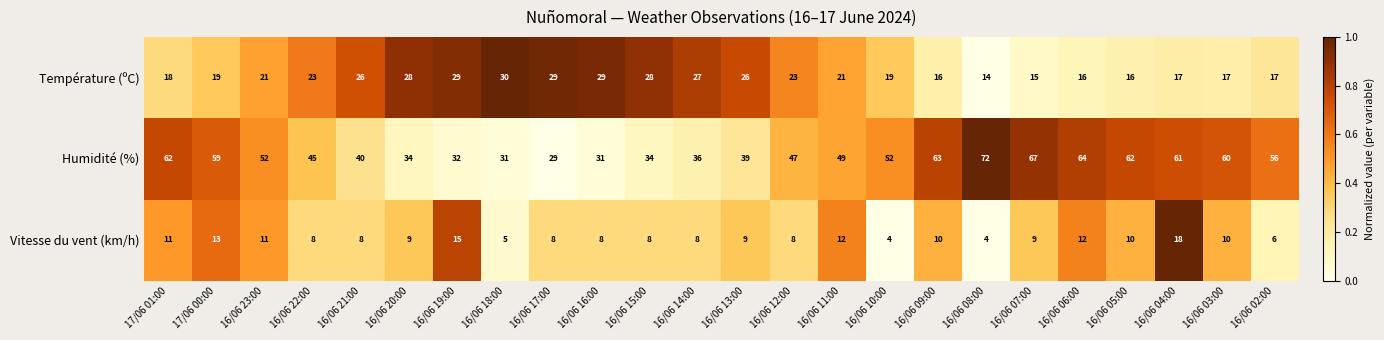

Rank the series at 17/06 00:00 from lowest to highest value.

Vitesse du vent (km/h), Température (ºC), Humidité (%)